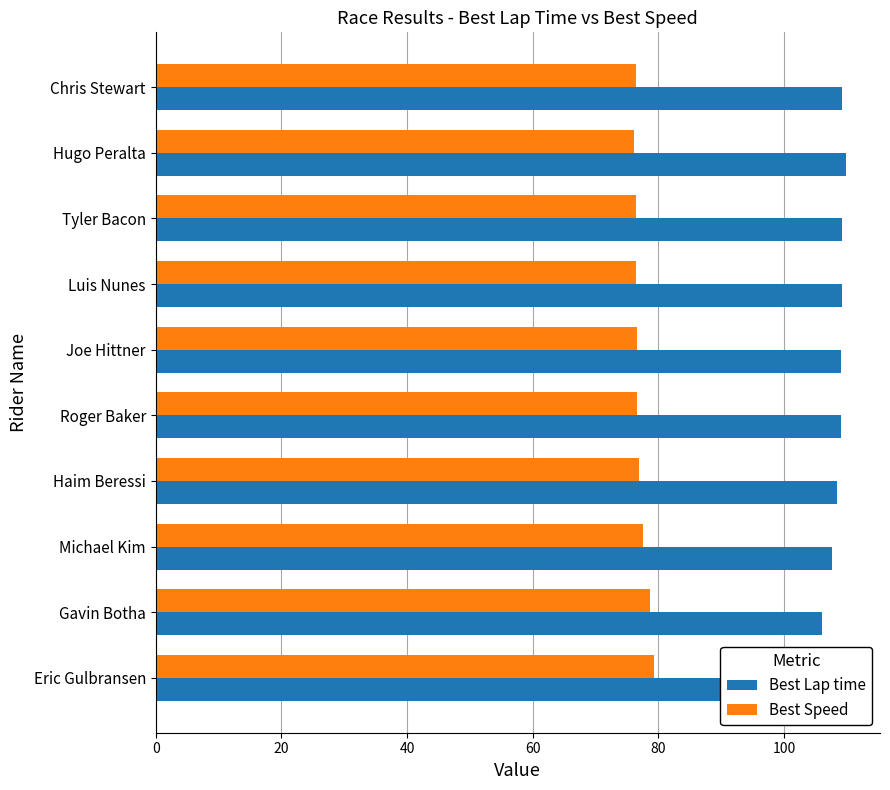

List the series in order of their overall mean, highest first.

Best Lap time, Best Speed